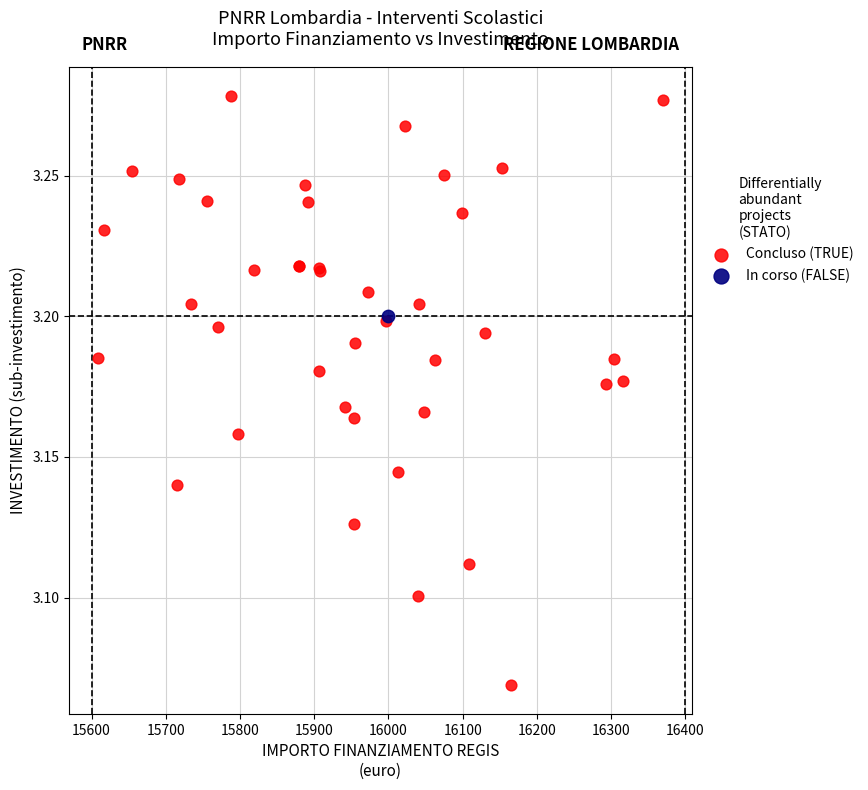

What are all the series names shown in the legend?

Concluso (TRUE), In corso (FALSE)